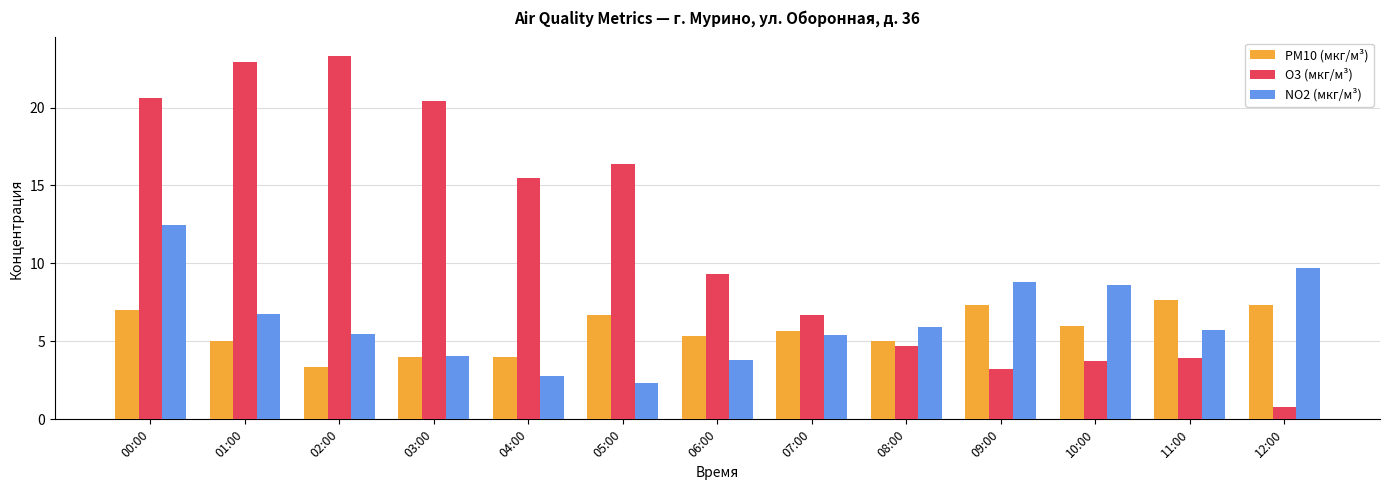

At which label does O3 (мкг/м³) reach its minimum?

12:00